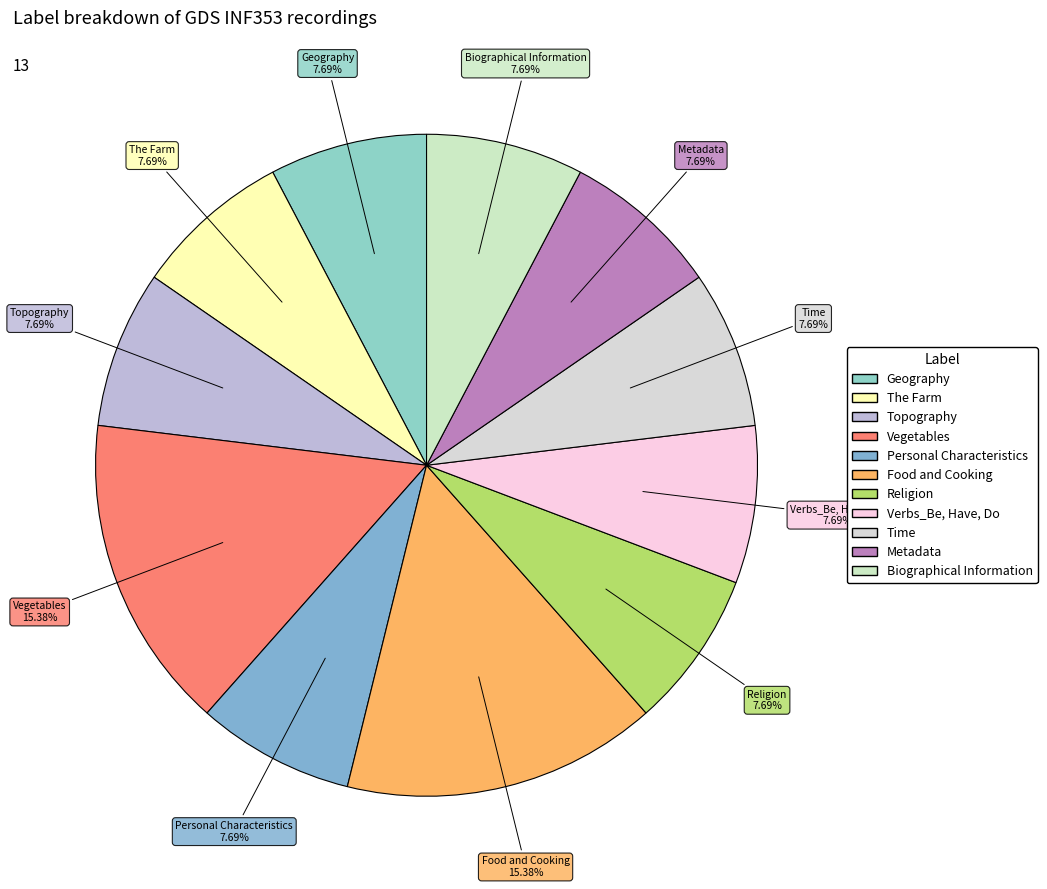

The Religion slice represents 8% of the pie. True or false?

True